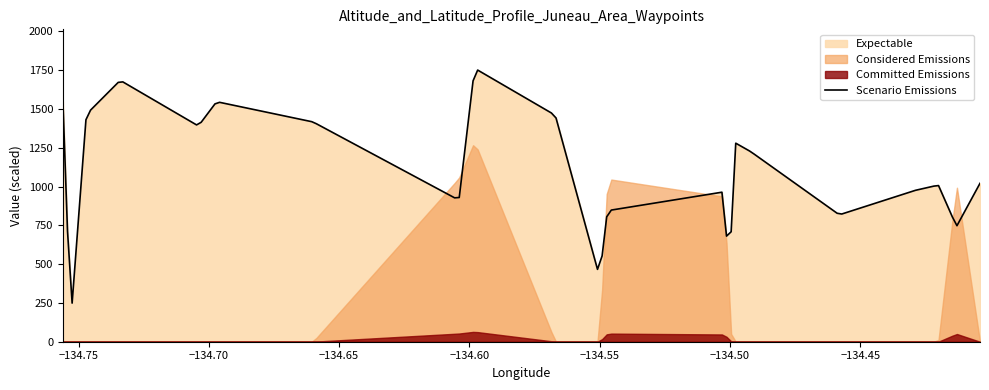

What is the maximum value for Scenario Emissions?

1750.8